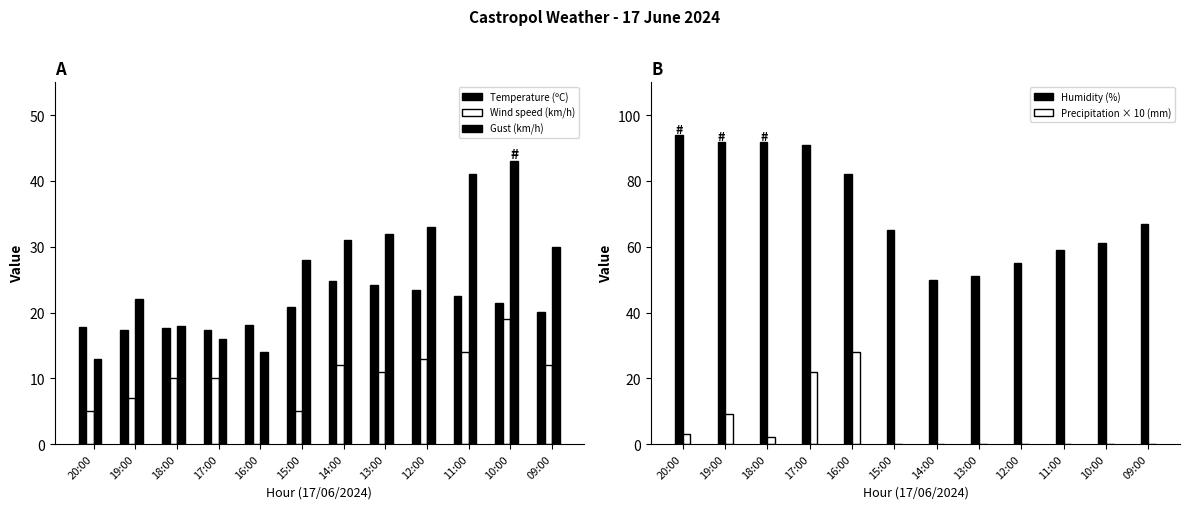

What is the total value across all series at 14:00?

117.8